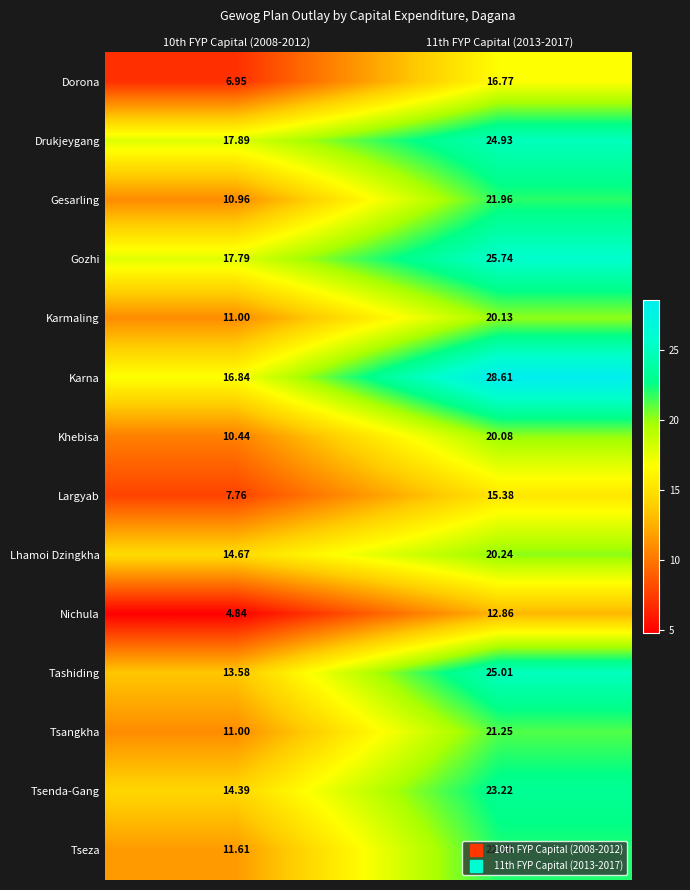

Which series has the largest total across all categories?

Karna